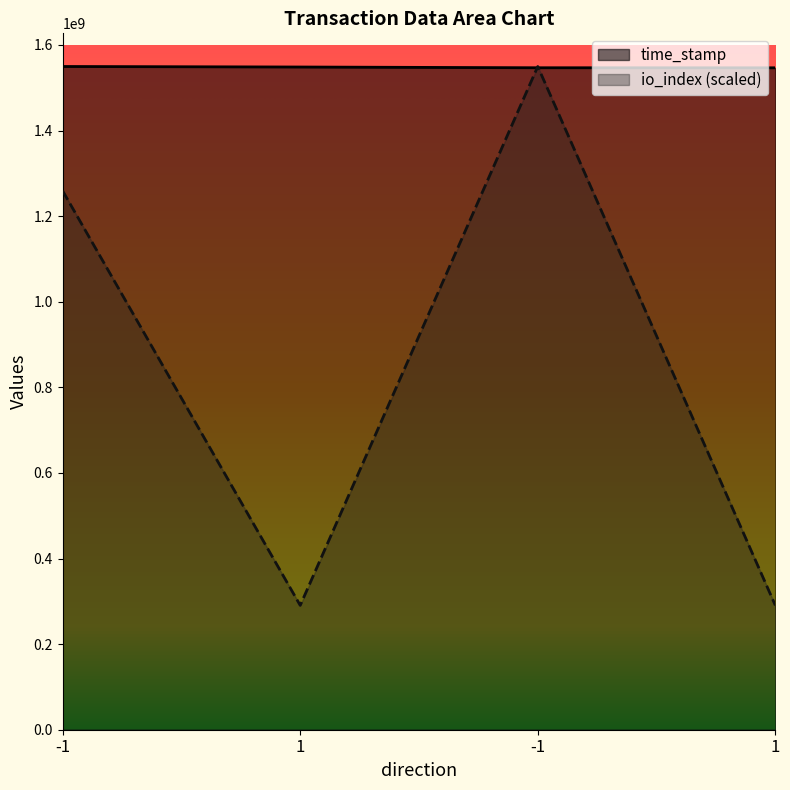

At which label is time_stamp closest to 1548008822?

1